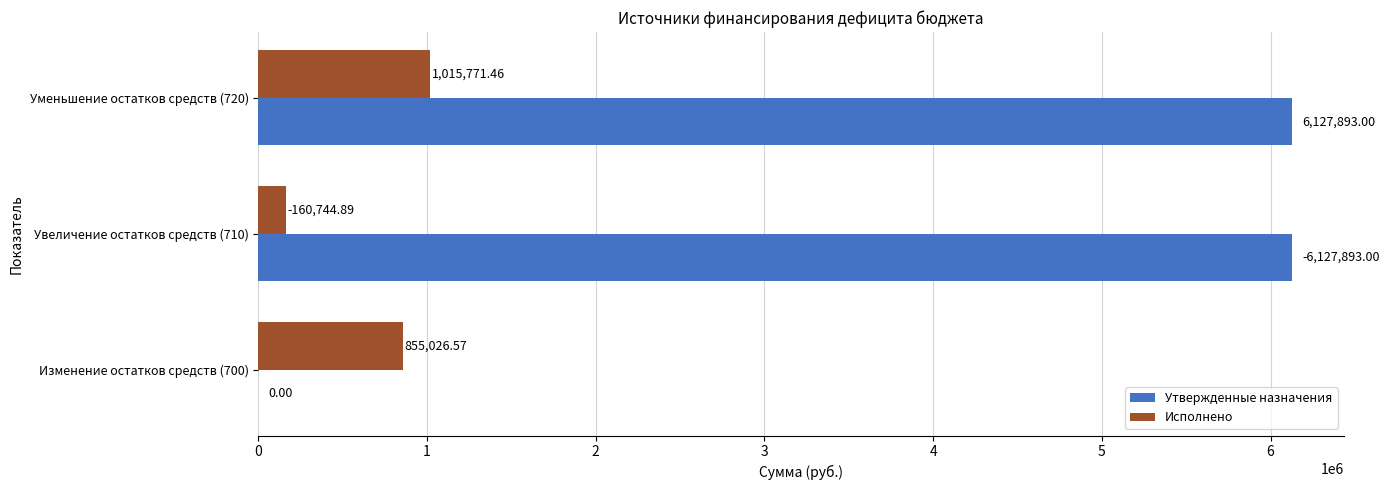

How many data points in Исполнено are above 855026?

2